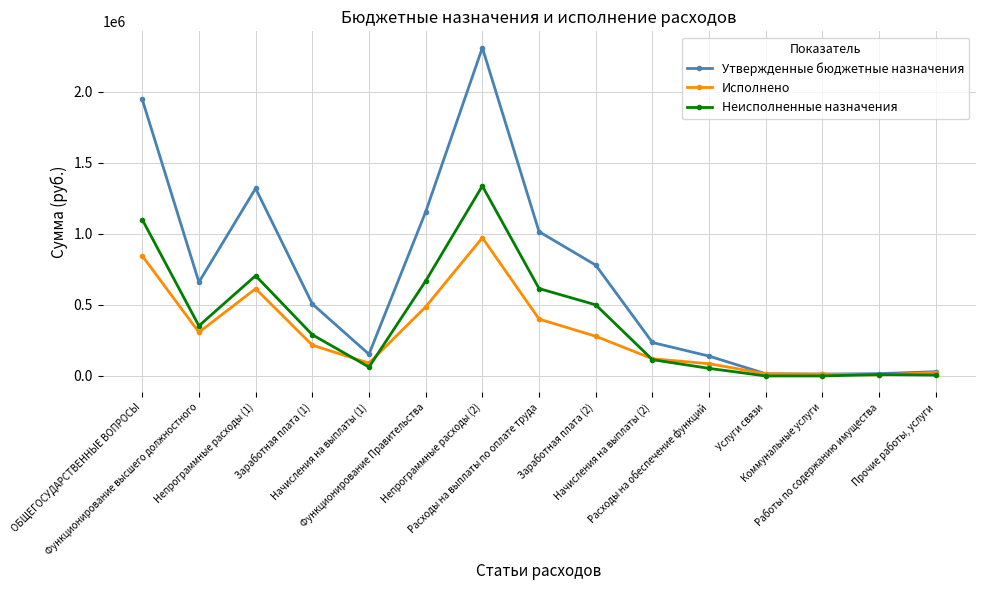

What is the value of the Неисполненные назначения point at the 8th from the left?

615098.5